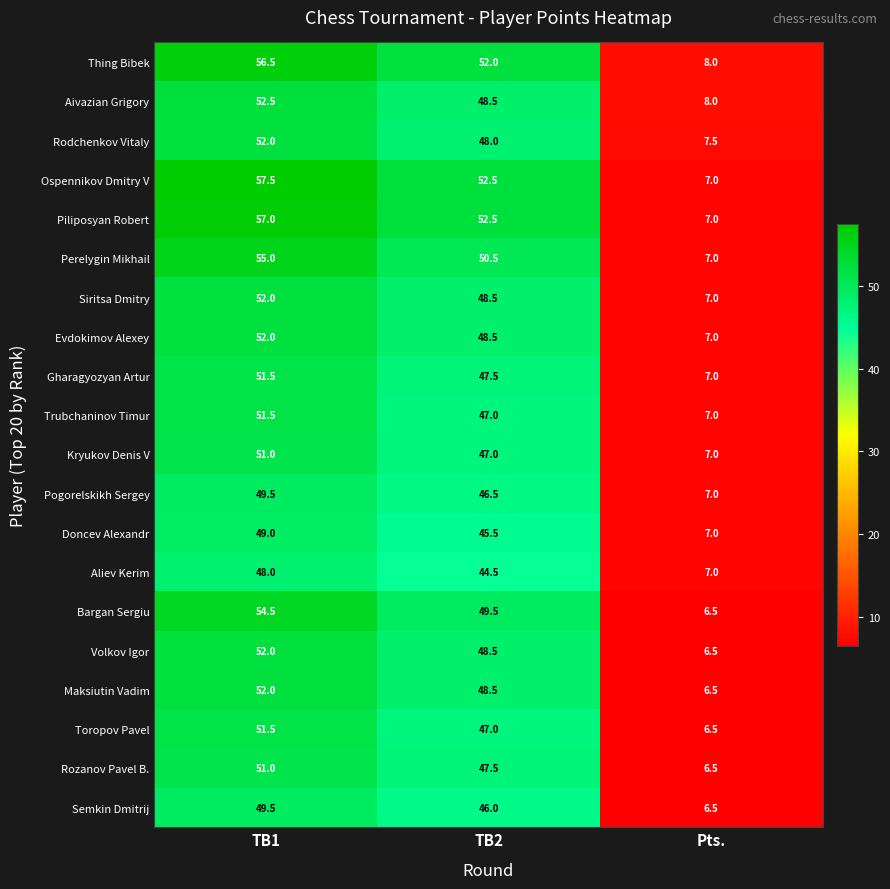

What is the smallest value displayed?

6.5